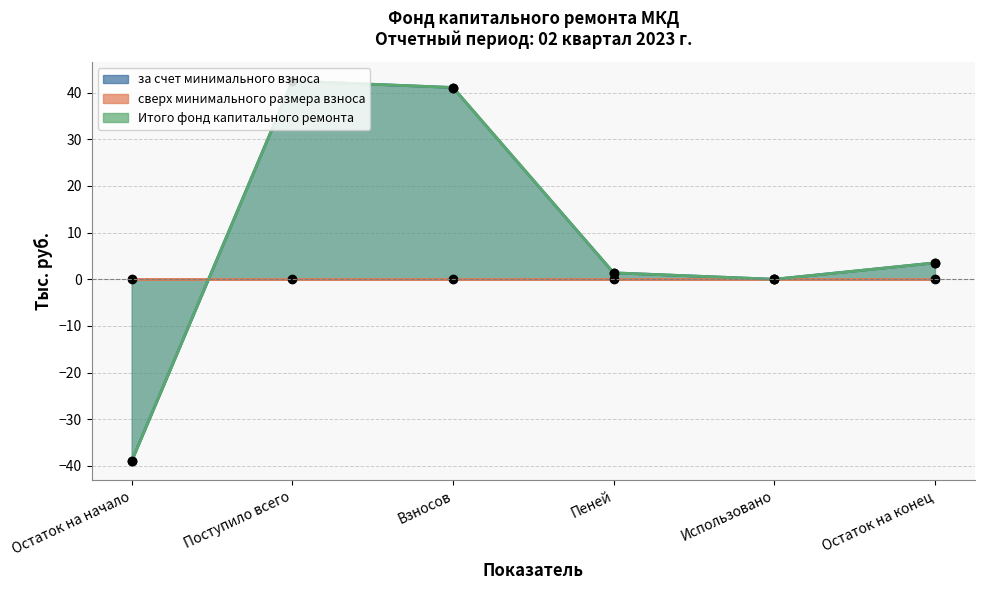

Which series has the widest spread of values?

за счет минимального взноса